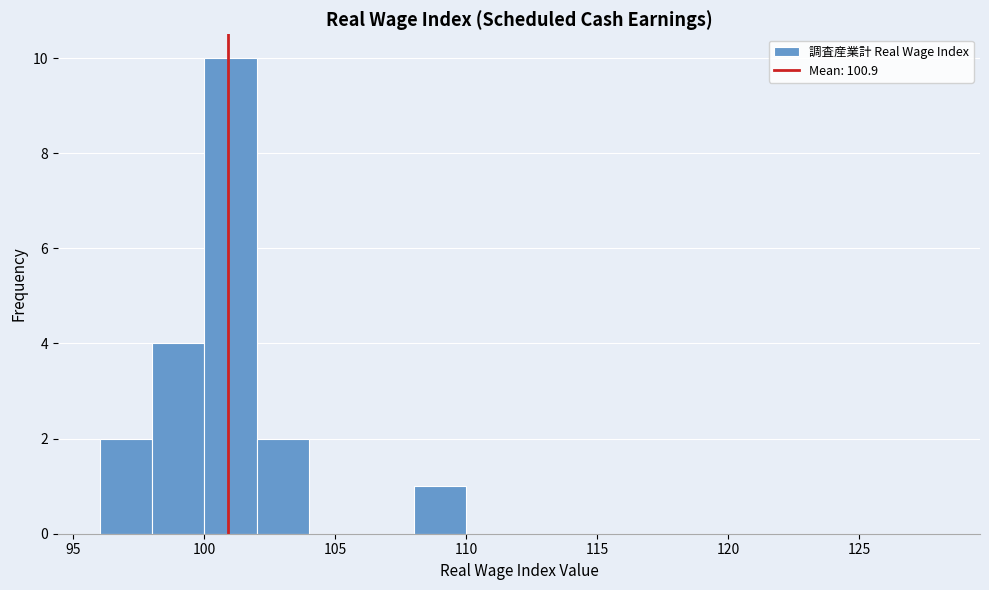

Reading left to right, list every bar in this chart as the range it spans on the x-axis followed by its height. The values are not printed on the chart, so give them approximately, as read against the axis.

96 to 98: 2
98 to 100: 4
100 to 102: 10
102 to 104: 2
104 to 106: 0
106 to 108: 0
108 to 110: 1
110 to 112: 0
112 to 114: 0
114 to 116: 0
116 to 118: 0
118 to 120: 0
120 to 122: 0
122 to 124: 0
124 to 126: 0
126 to 128: 0